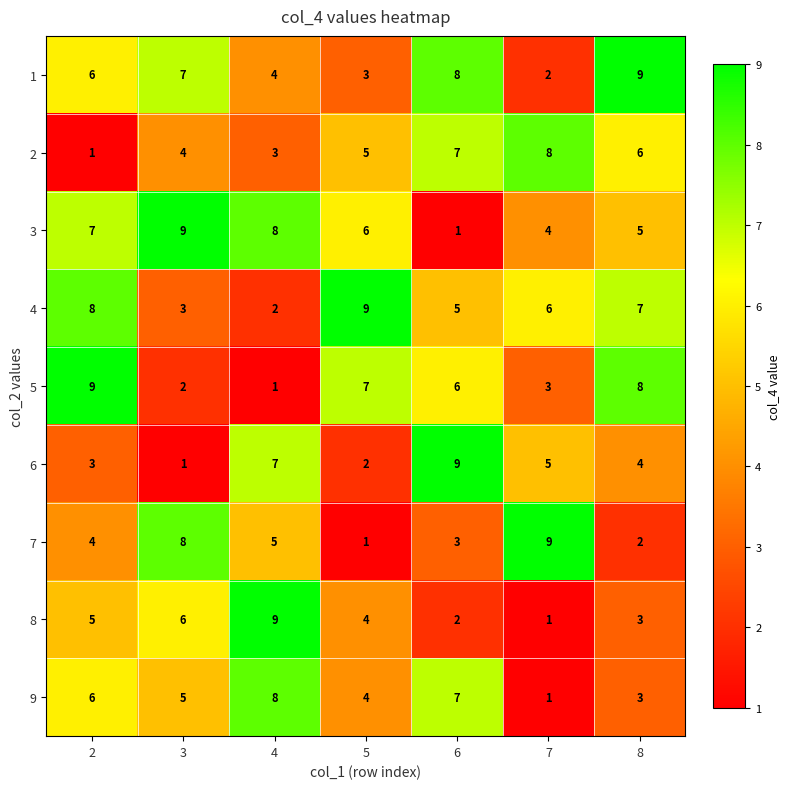

Is it true that 1 equals 10 at 2?

False